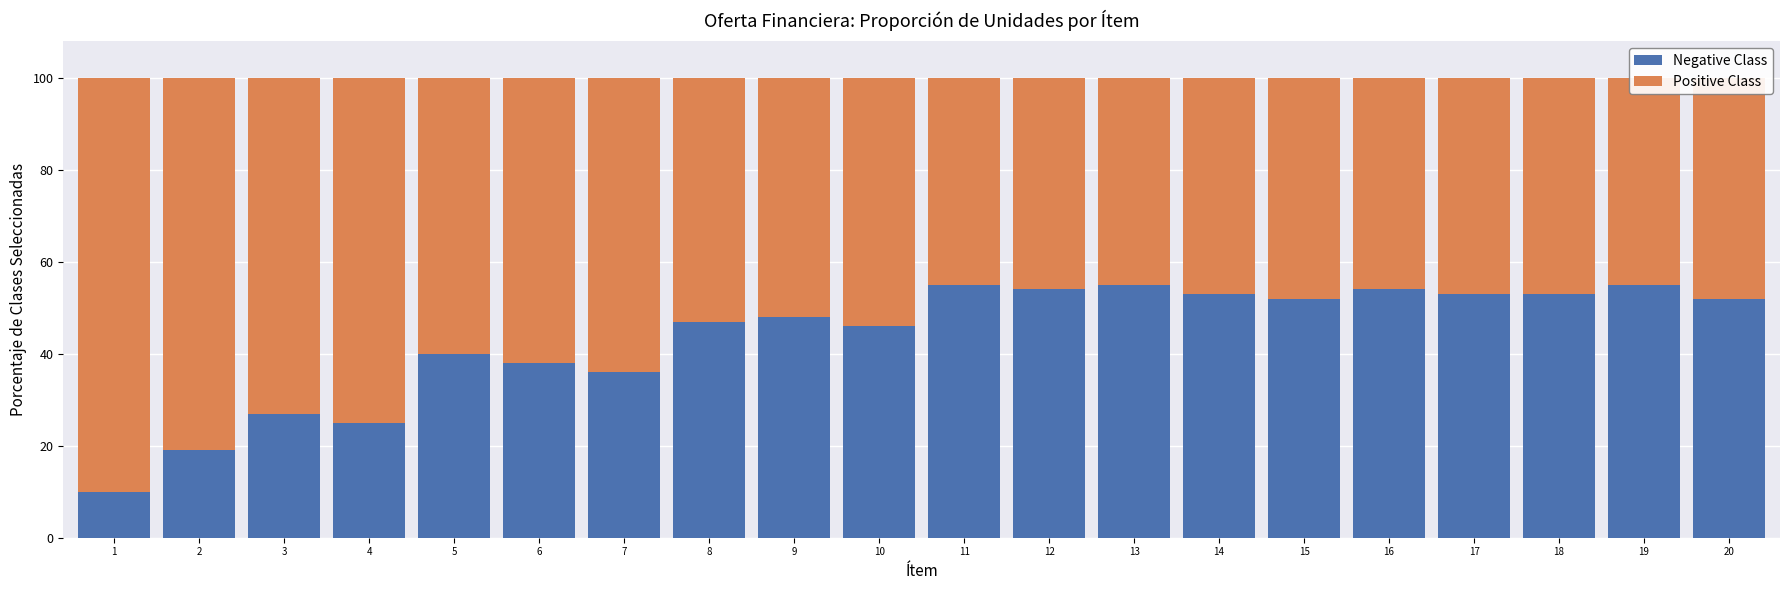

How many data points in Negative Class are less than 52?

10